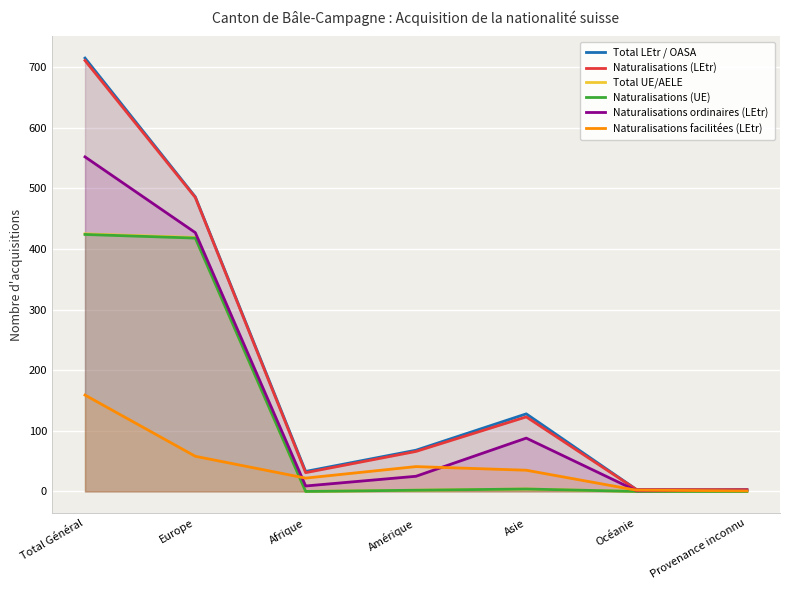

Between which two adjacent categories do Naturalisations facilitées (LEtr) and Naturalisations ordinaires (LEtr) first intersect?

Europe and Afrique